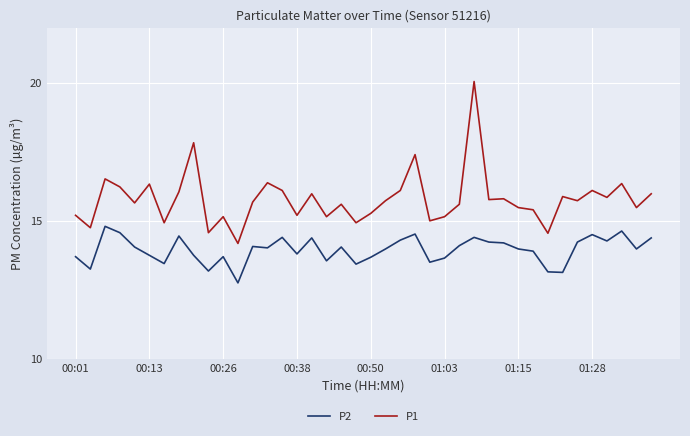

True or false: P1 and P2 intersect in this chart.

False